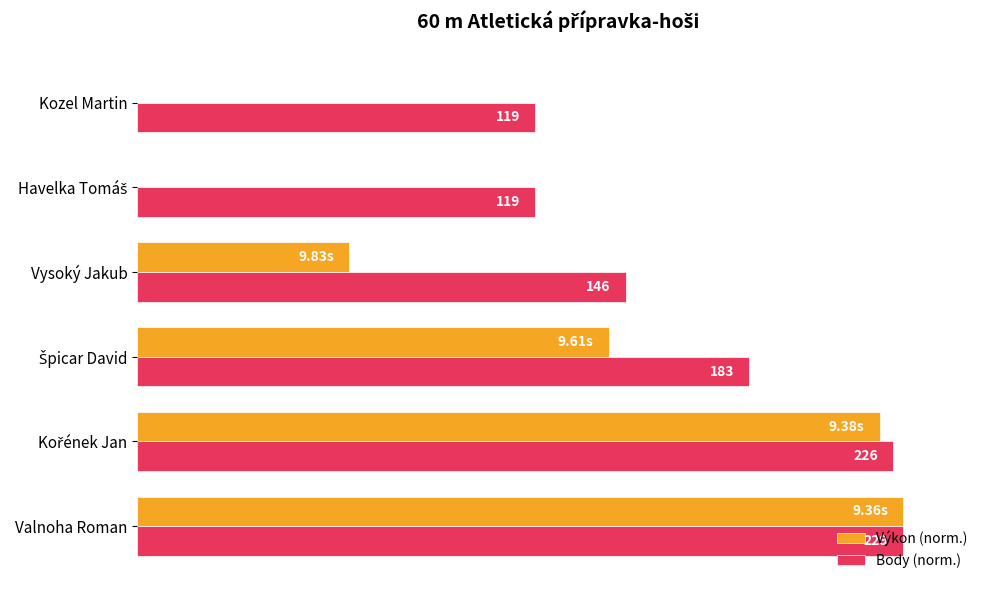

What are all the series names shown in the legend?

Výkon (norm.), Body (norm.)